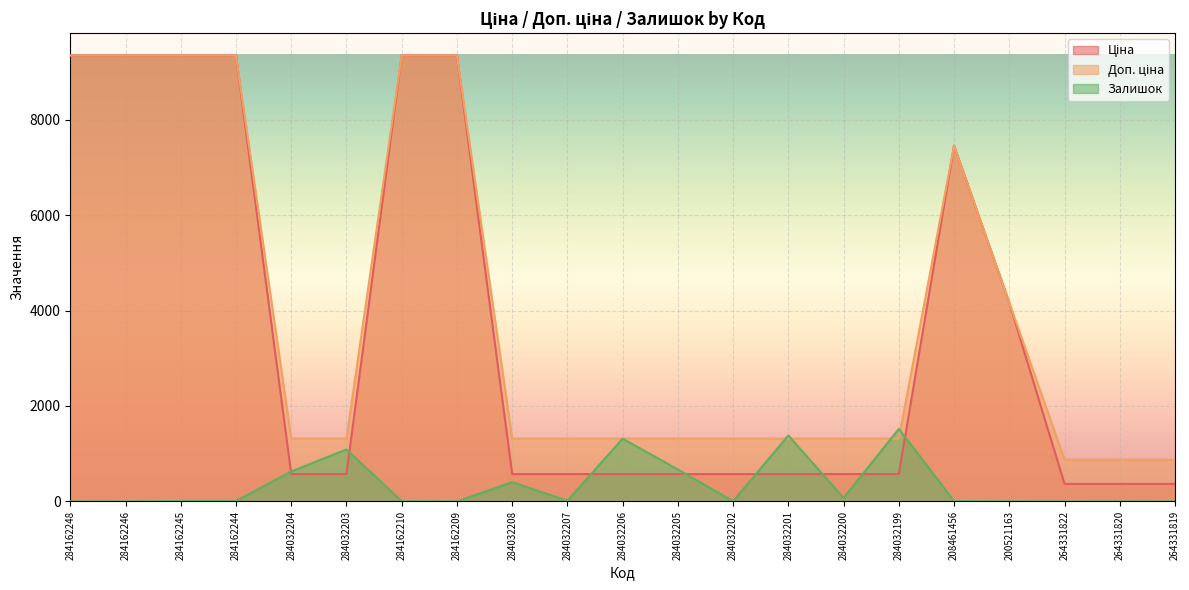

How many data points does each series have?

21